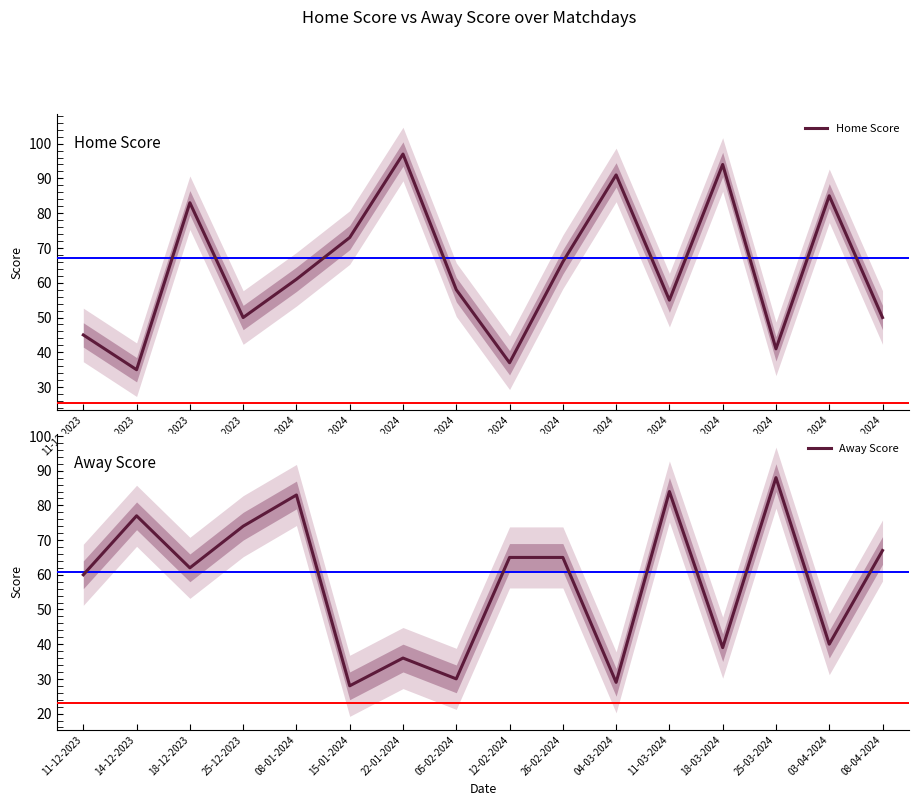

At which category is the sum across all series the highest?

18-12-2023